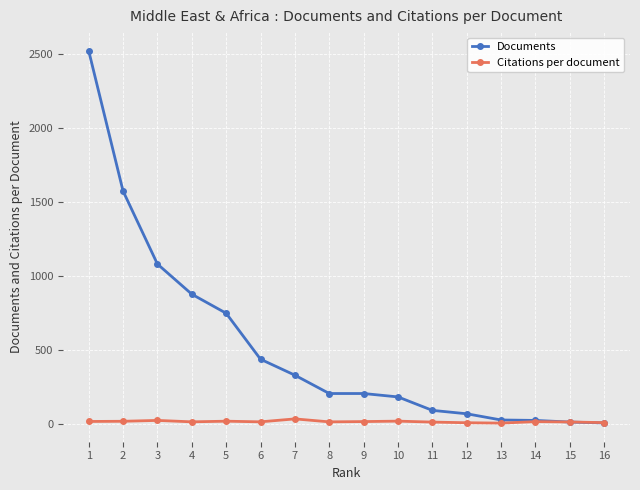

Which series has the widest spread of values?

Documents